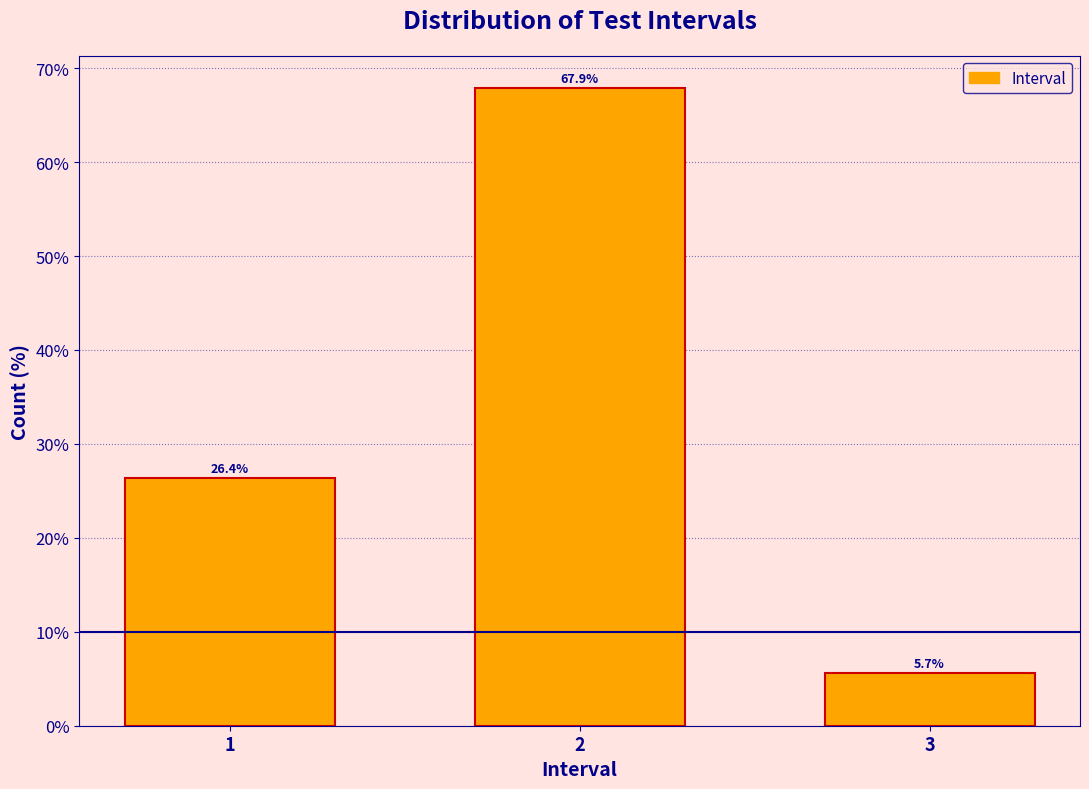

Reading right to left, list all the values displayed in this chart.

5.7	67.9	26.4